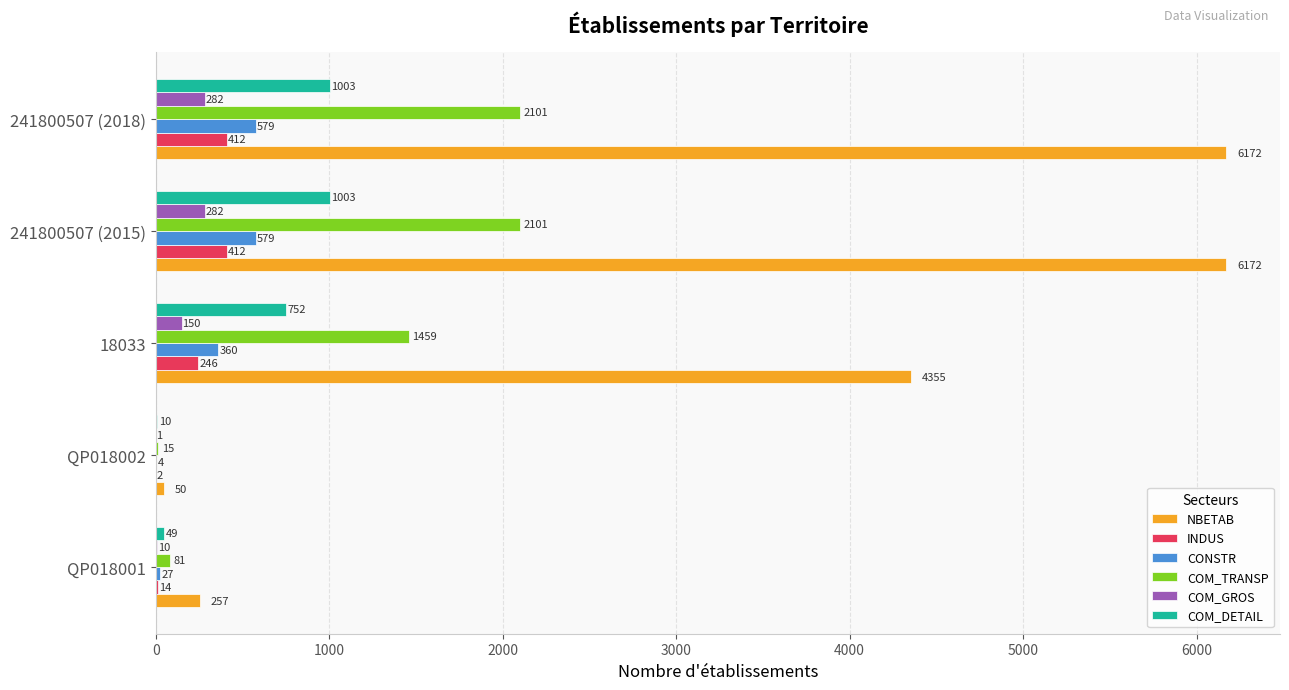

Where is COM_TRANSP nearest to the value 1058?

18033